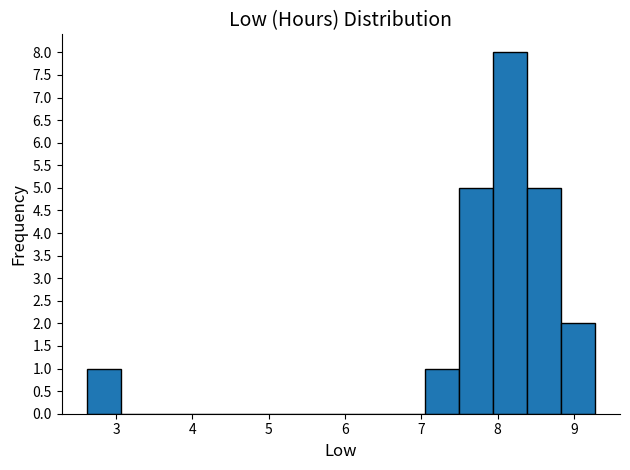

Which range on the x-axis has the tallest bar?

7.9 to 8.4